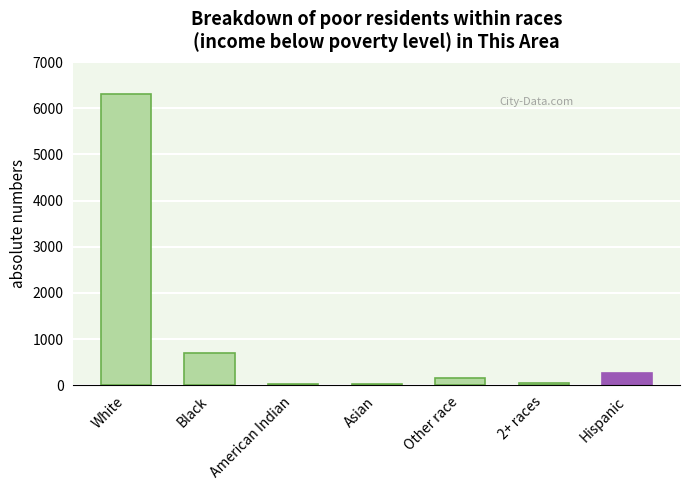

What is the sum of the values at White and 2+ races?

6360